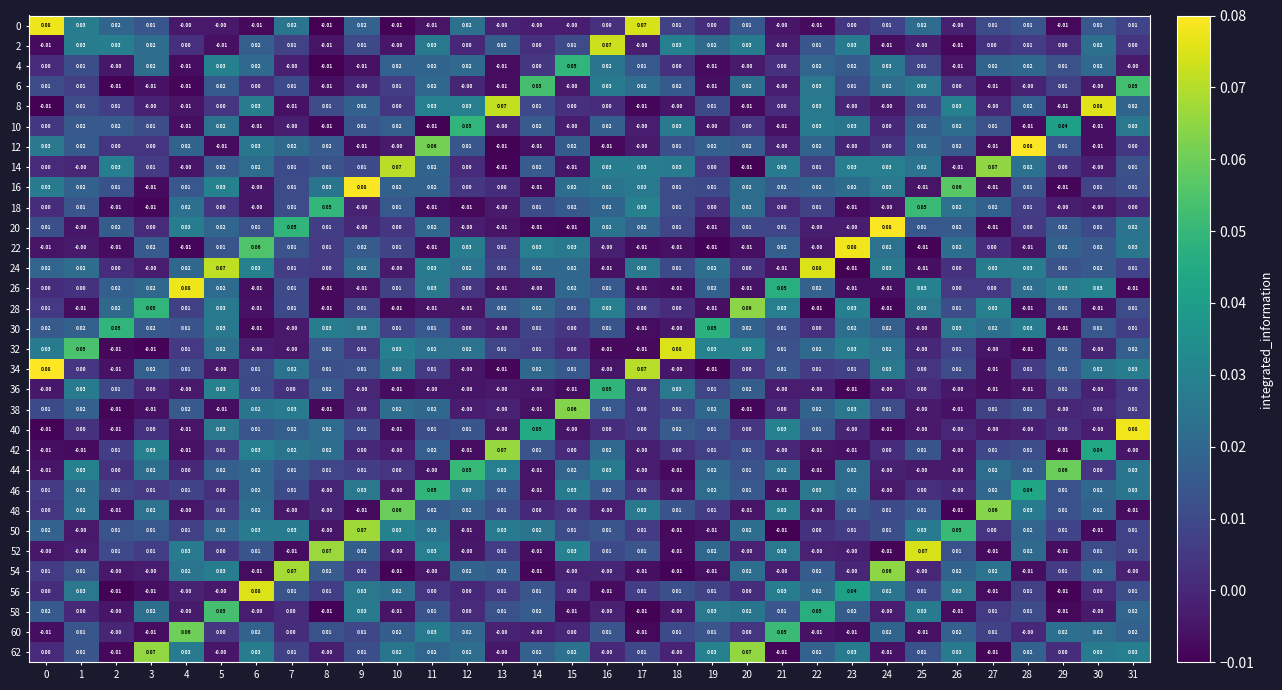

Is the value of 54 at 20 greater than the value of 26 at 30?

No